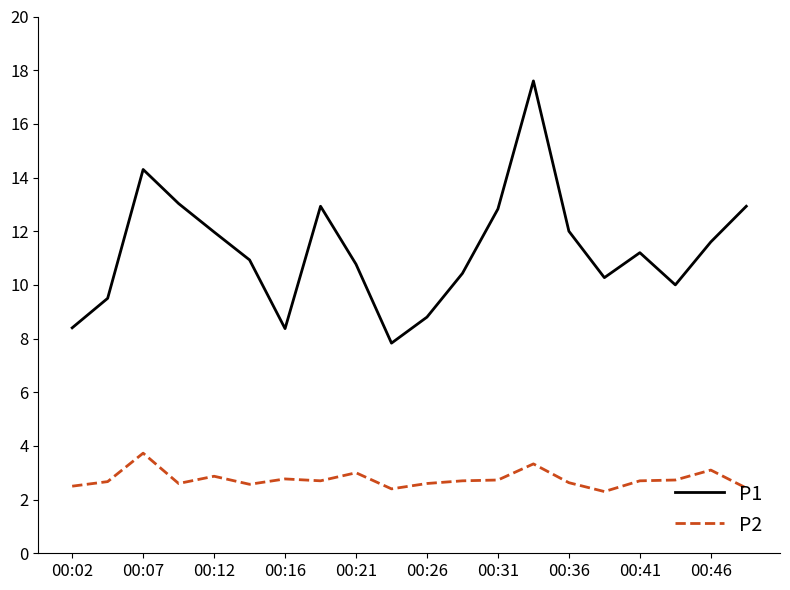

What is the maximum value for P2?

3.7